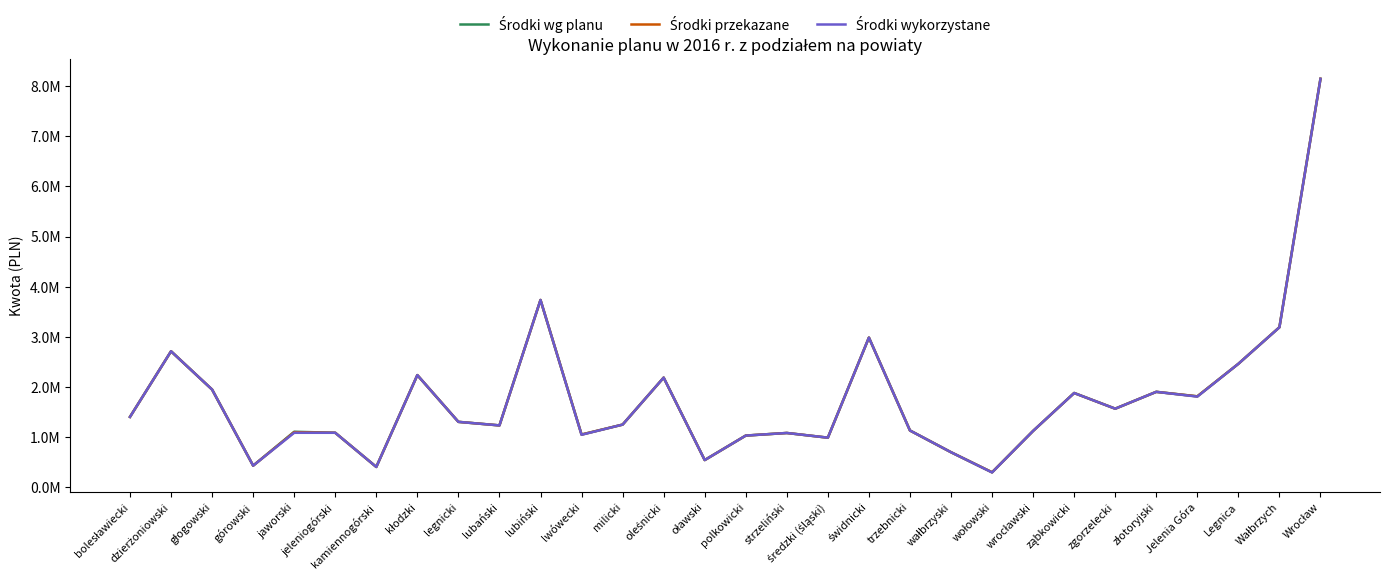

Does the chart have visible grid lines?

No